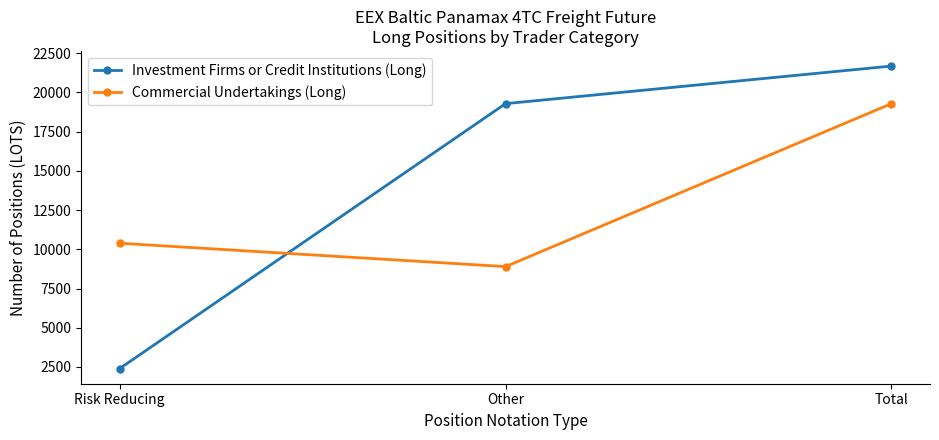

Count the number of categories in the chart.

3